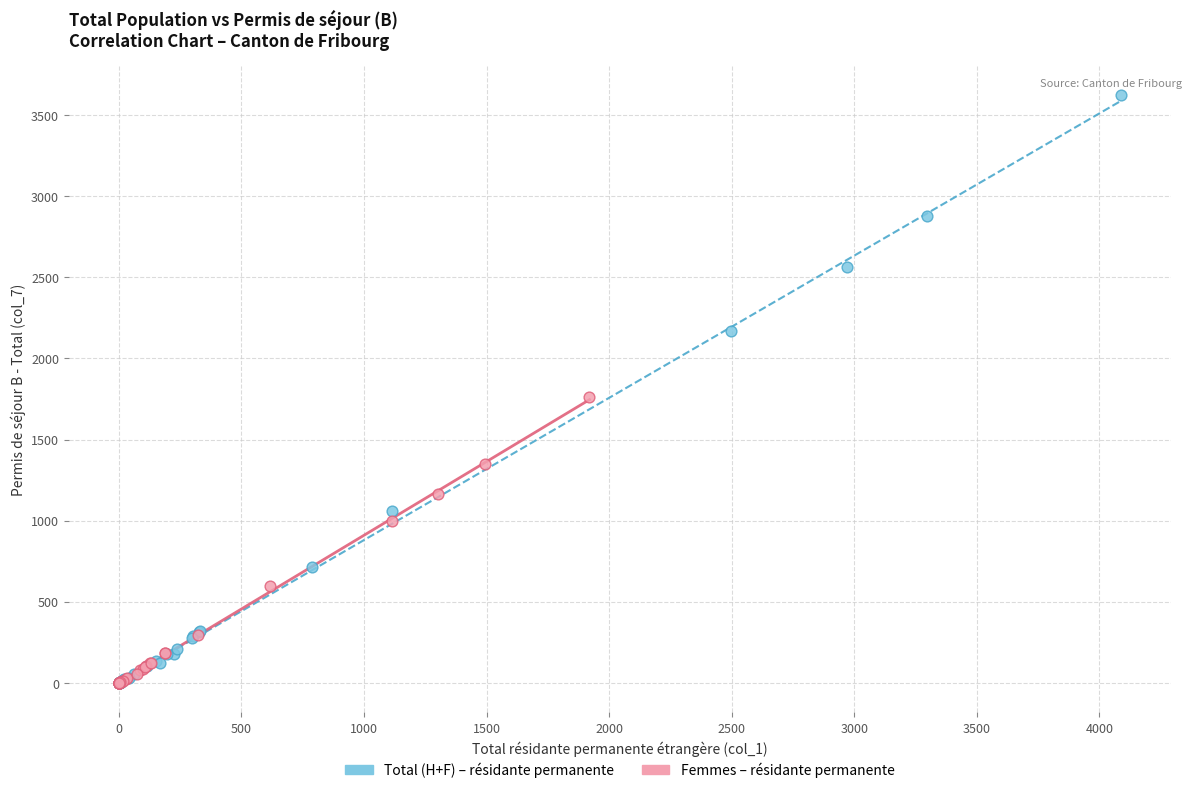

Which series contains the highest Y value?

Total (H+F) – résidante permanente